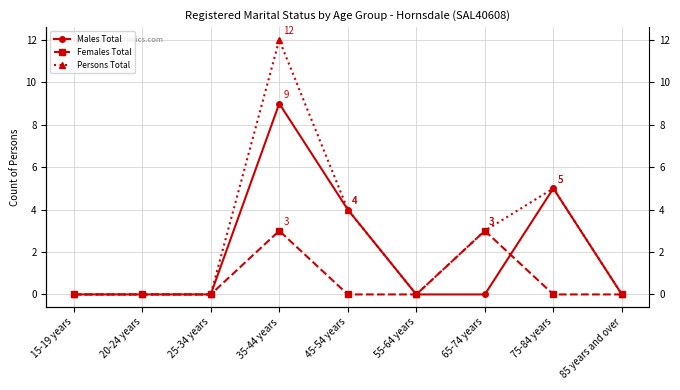

How many times do Males Total and Females Total cross each other?

1